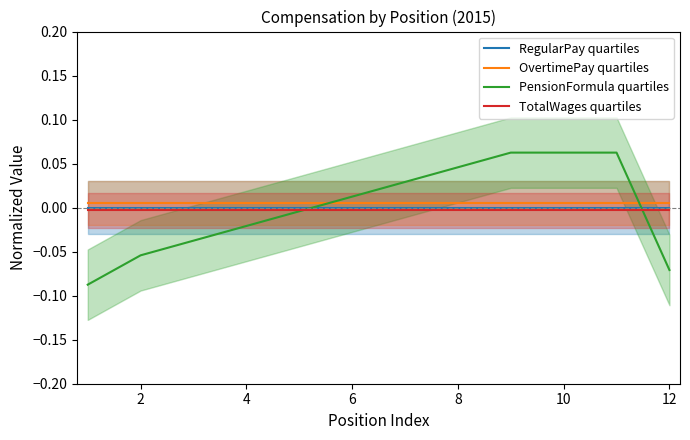

True or false: RegularPay quartiles has a value of 0.0 at 12.

True